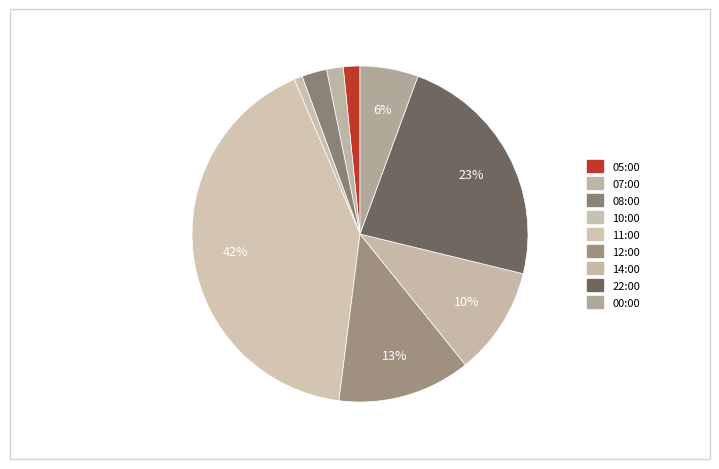

How many slices are in this pie chart?

9